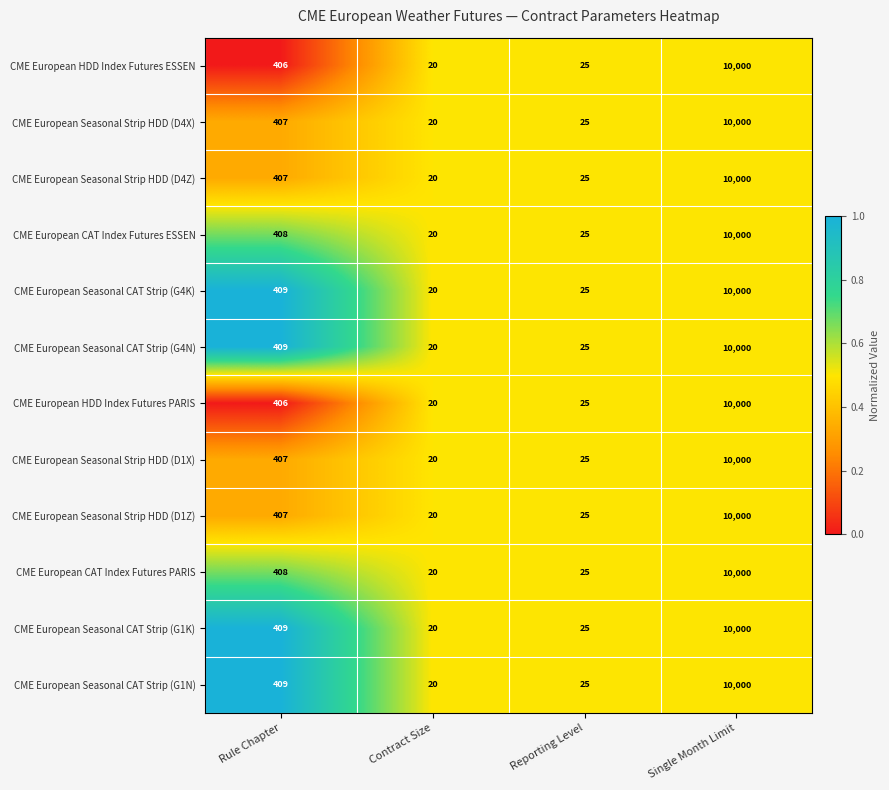

What is the difference between the maximum and minimum values in the CME European HDD Index Futures ESSEN series?

9980